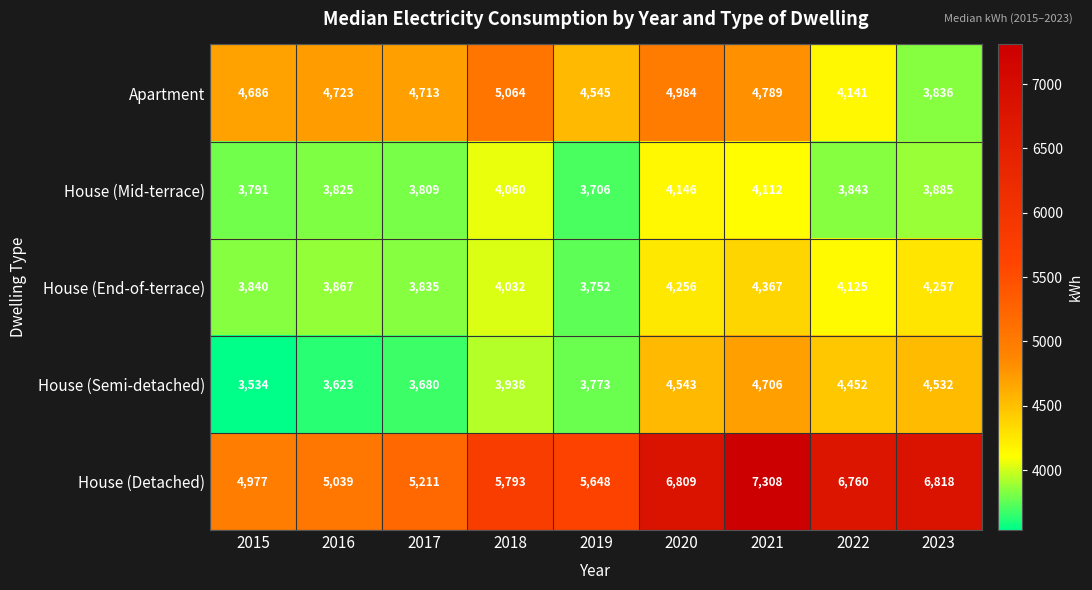

Which series has the largest total across all categories?

House (Detached)